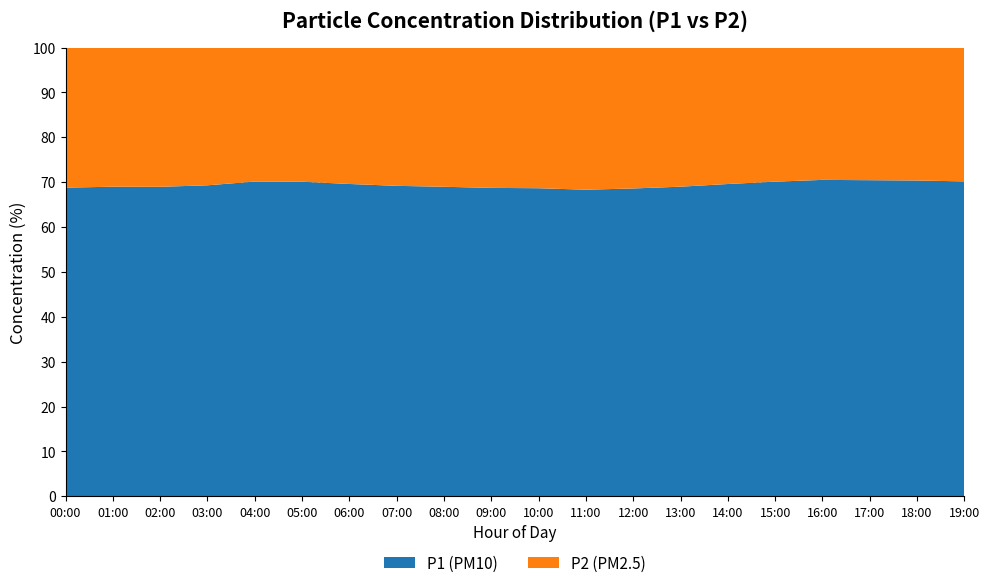

What is the difference between the maximum and minimum values in the P1 (PM10) series?

2.2